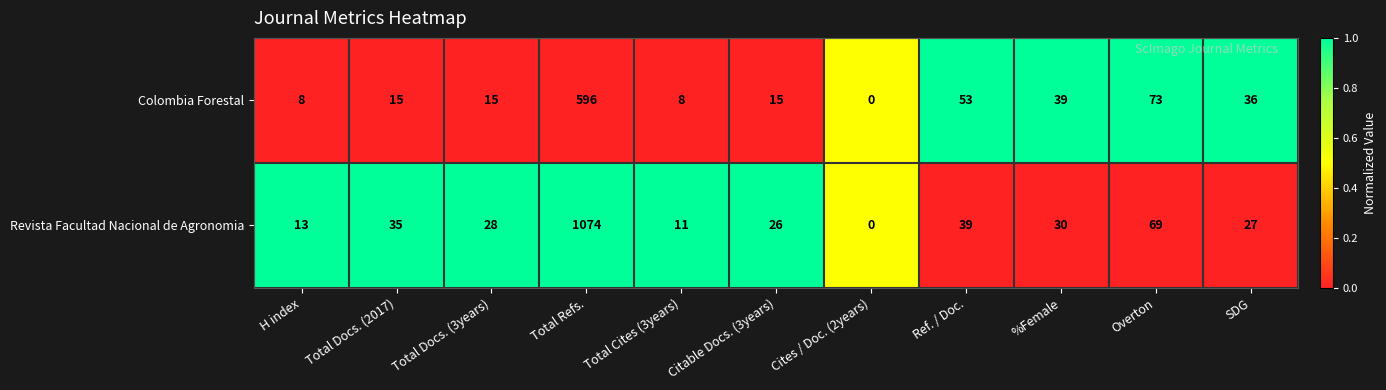

Rank the series by their maximum value, from highest to lowest.

Revista Facultad Nacional de Agronomia, Colombia Forestal